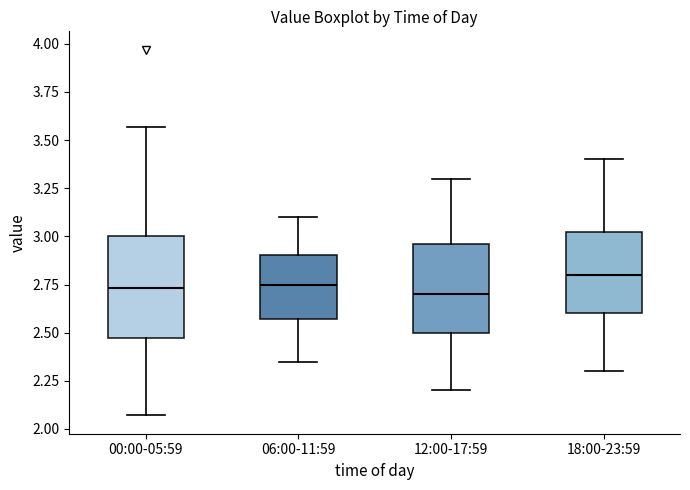

Reading left to right, transcribe this box plot: for each box, give where its median line is, the range the box spans, and where its two whiskers end, as read against the y-axis. The values are not printed on the chart, so give them approximately, as read against the axis.

00:00-05:59: median 2.75, box 2.45 to 3.00, whiskers 2.05 to 3.55
06:00-11:59: median 2.75, box 2.55 to 2.90, whiskers 2.35 to 3.10
12:00-17:59: median 2.70, box 2.50 to 2.95, whiskers 2.20 to 3.30
18:00-23:59: median 2.80, box 2.60 to 3.05, whiskers 2.30 to 3.40